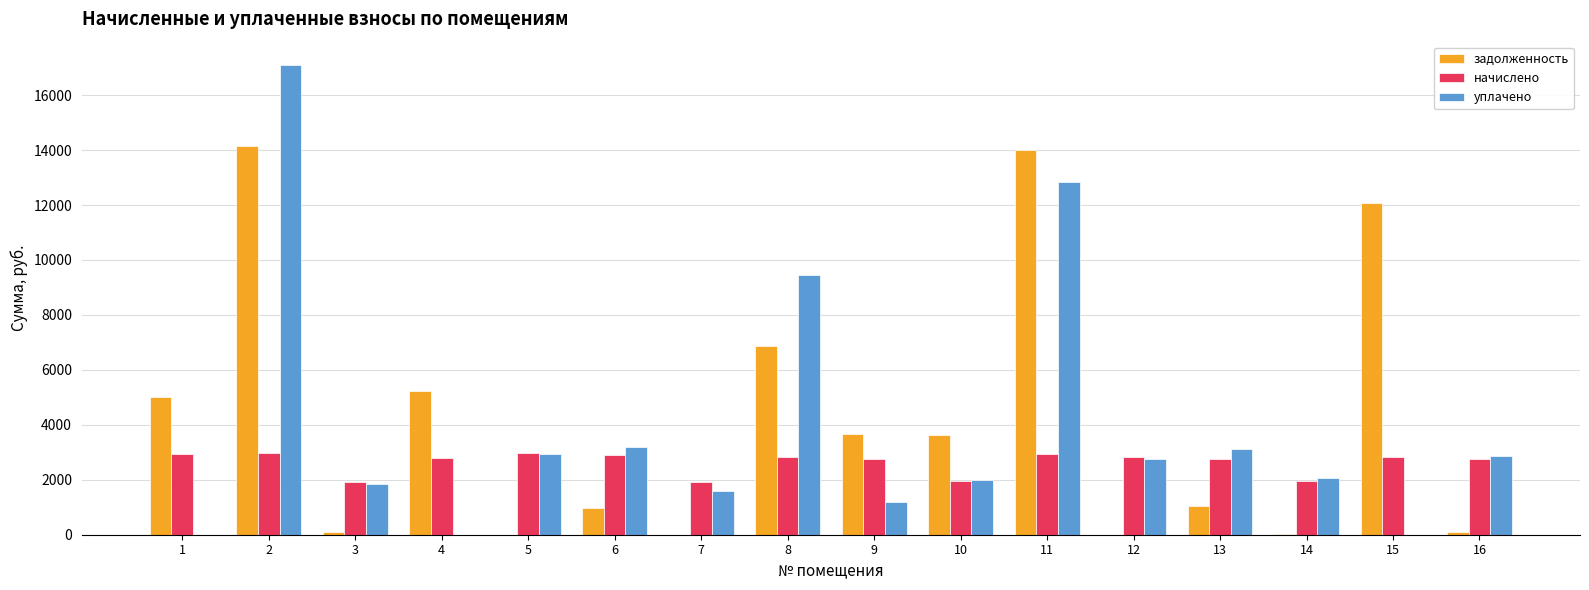

What is the difference between the задолженность values at 4 and 1?

222.3